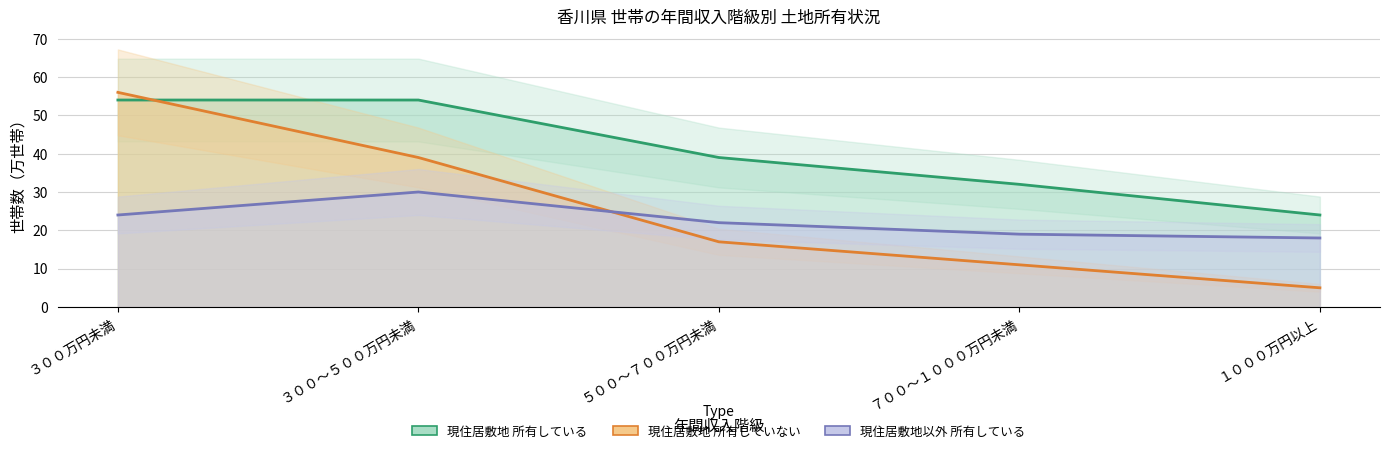

Does the chart display data point markers on the line(s)?

No